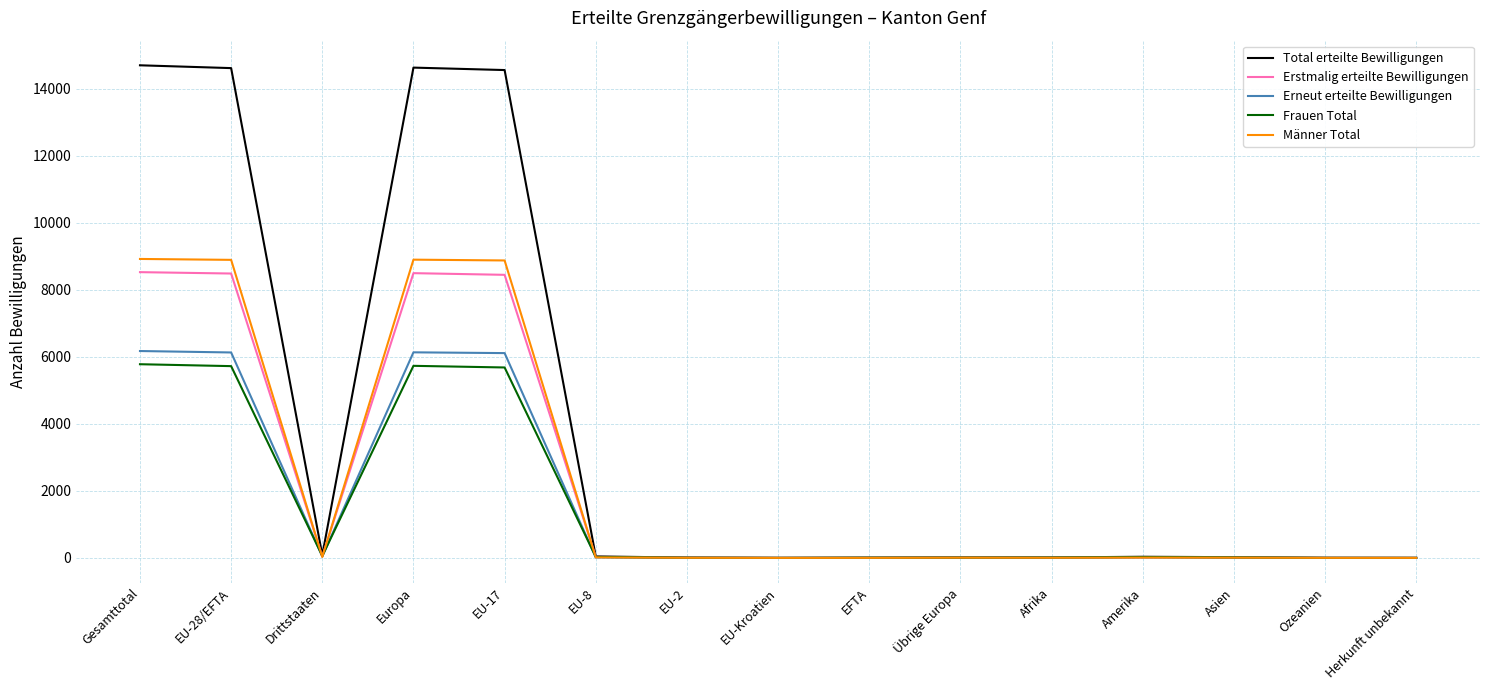

Which series has the largest range (max minus min)?

Total erteilte Bewilligungen